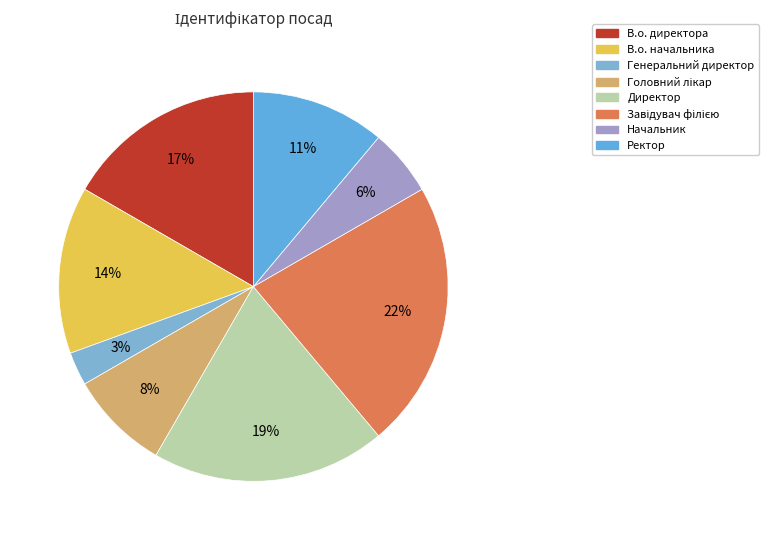

Which has a higher value, Генеральний директор or Директор?

Директор